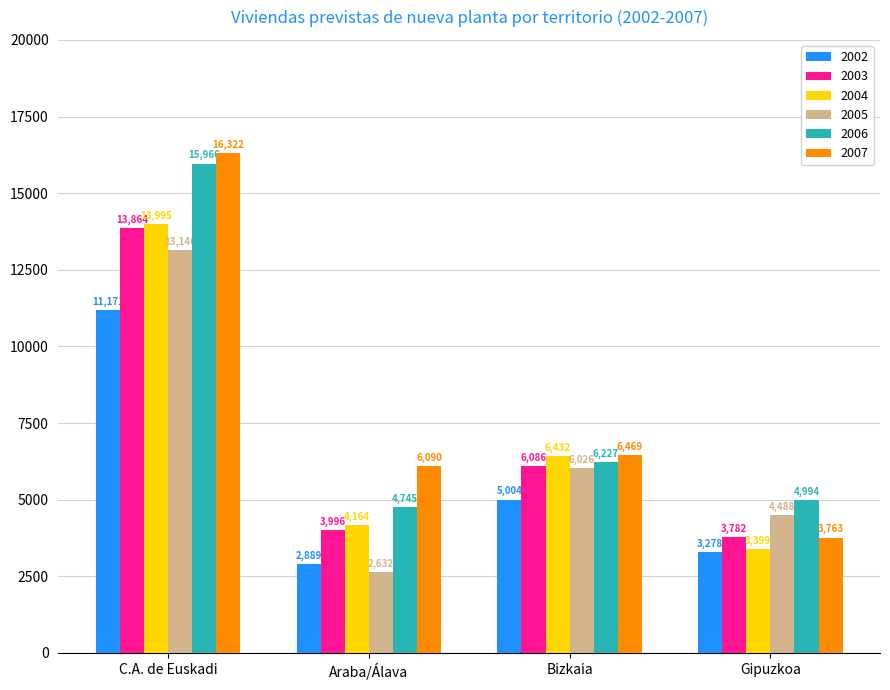

How many categories are shown in the chart?

4